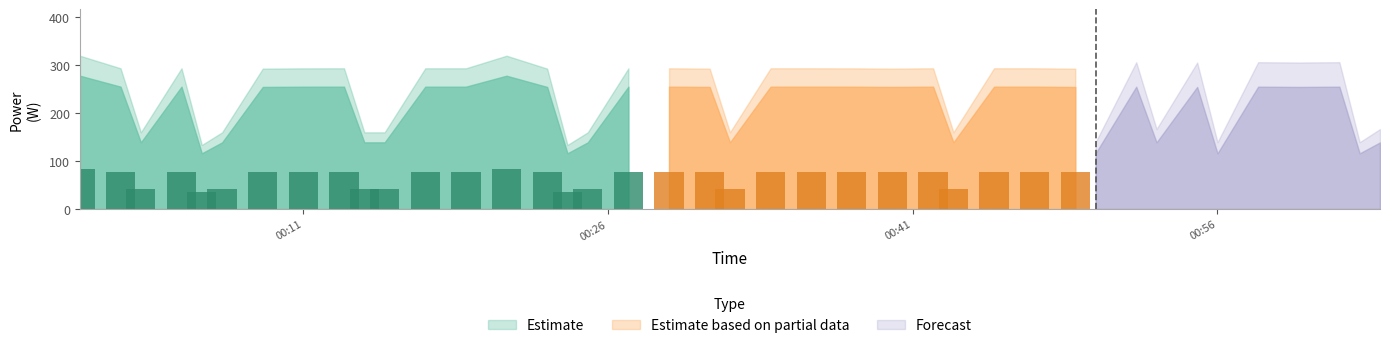

What is the change in value from 19 to 26?

-115.2